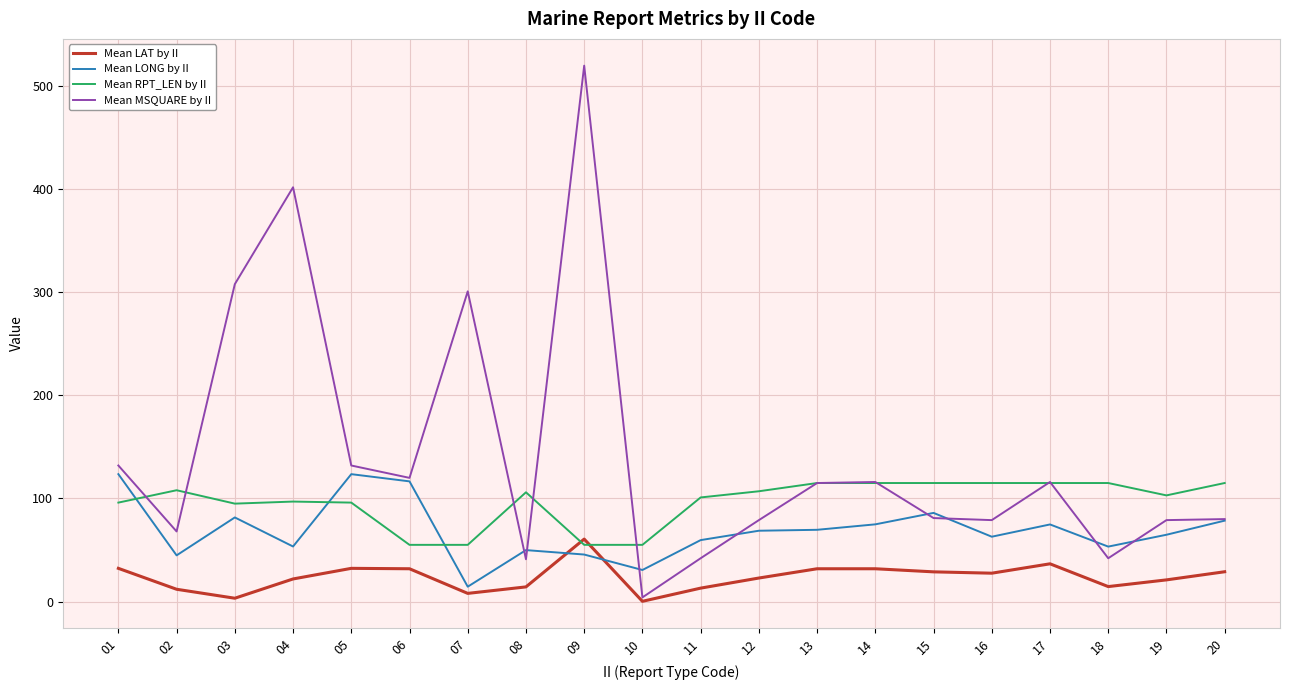

True or false: Mean RPT_LEN by II and Mean LONG by II cross at least once.

True